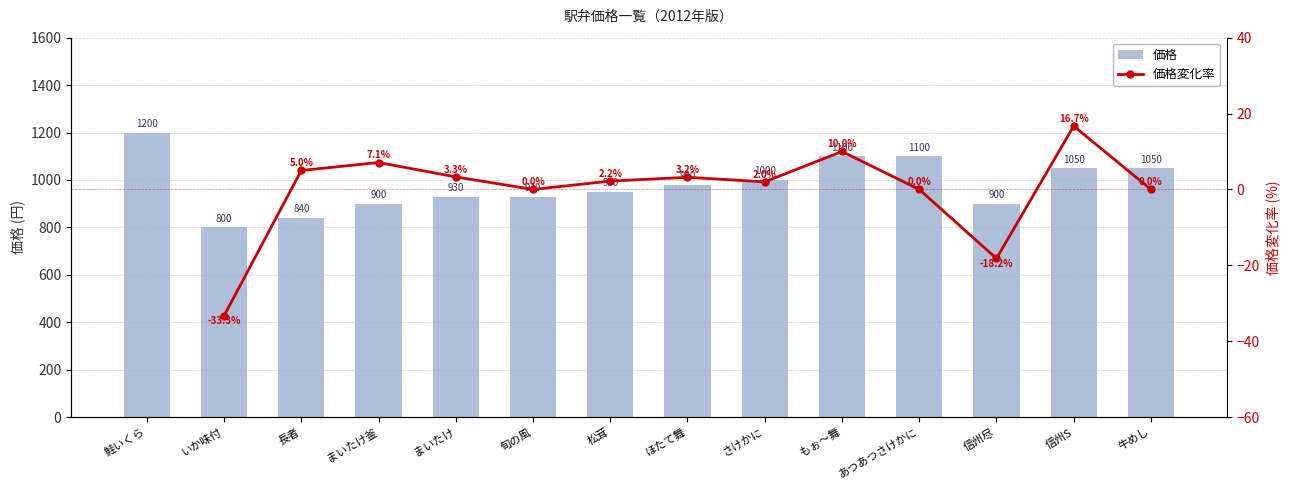

What is the difference between the 価格変化率 values at まいたけ釜 and もぉ～舞?

2.9